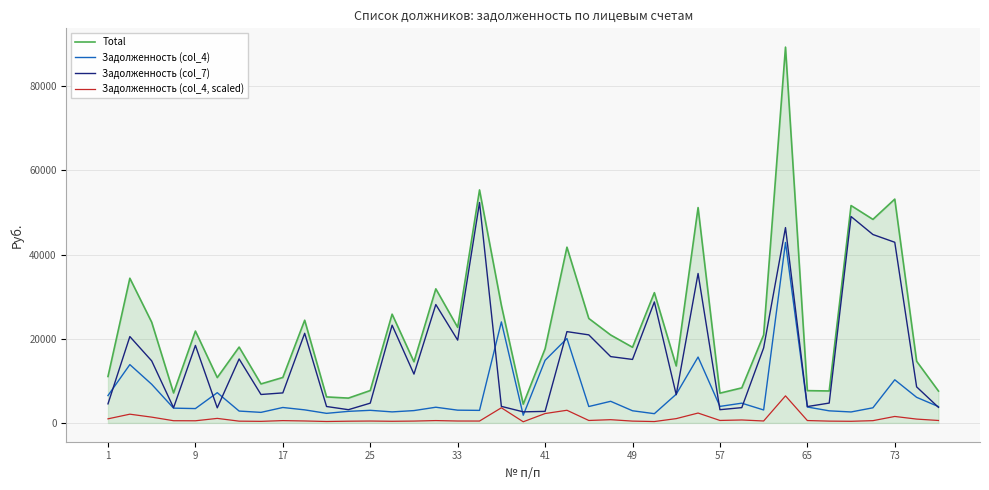

How many values in the Задолженность (col_4) series exceed 3667?

20